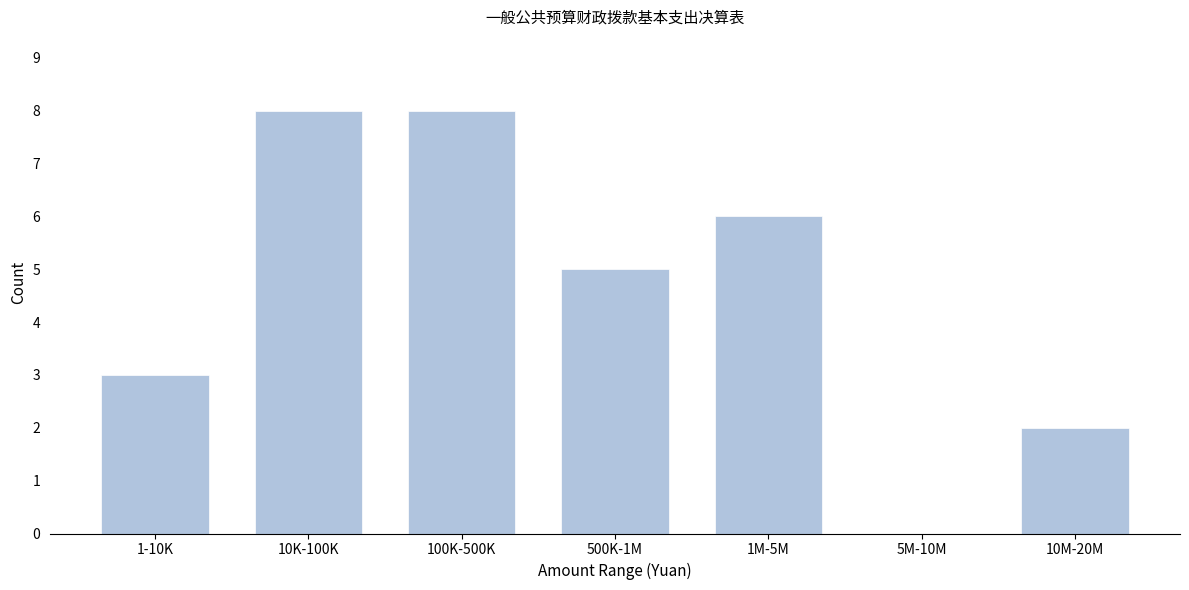

Reading right to left, extract all data points from this chart.

10M-20M=2	5M-10M=0	1M-5M=6	500K-1M=5	100K-500K=8	10K-100K=8	1-10K=3